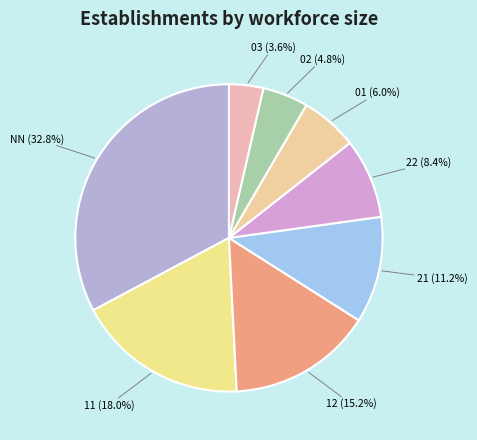

Is there a majority slice in this chart?

No